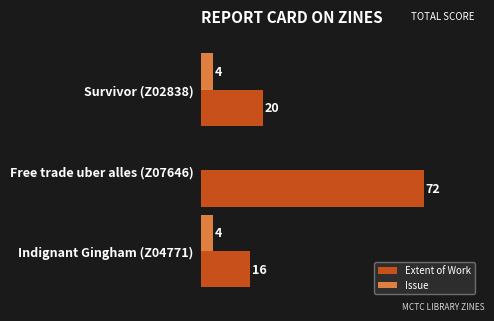

At which label does Extent of Work reach its peak?

Free trade uber alles (Z07646)